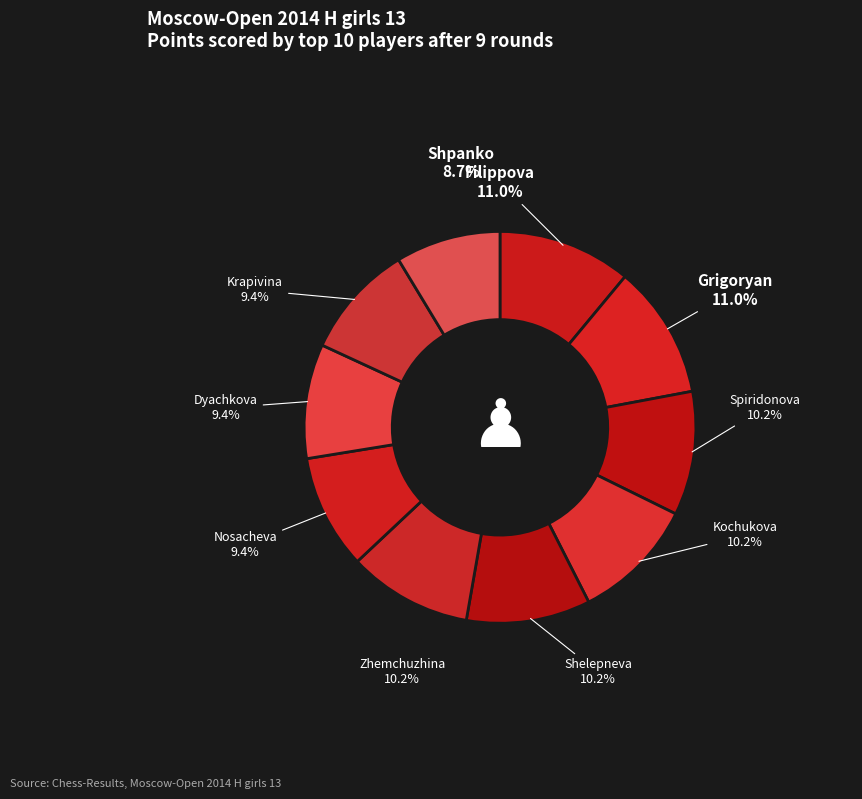

How many segments does this pie chart have?

10